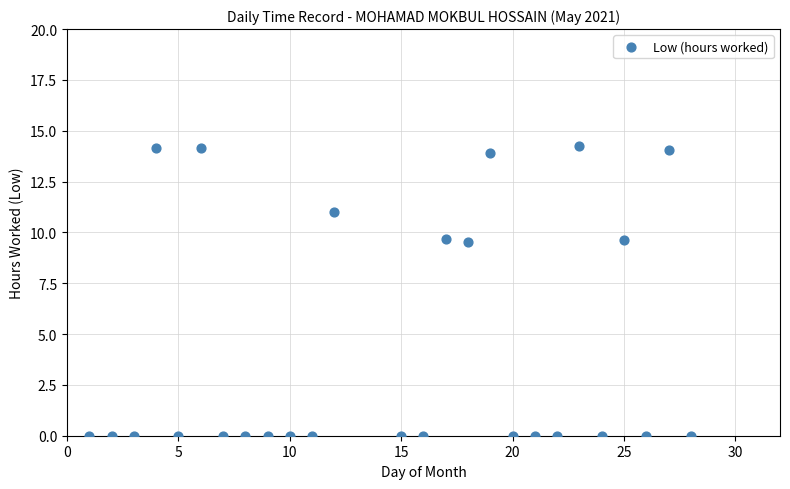

What is the range of X values (max minus min)?

27.0